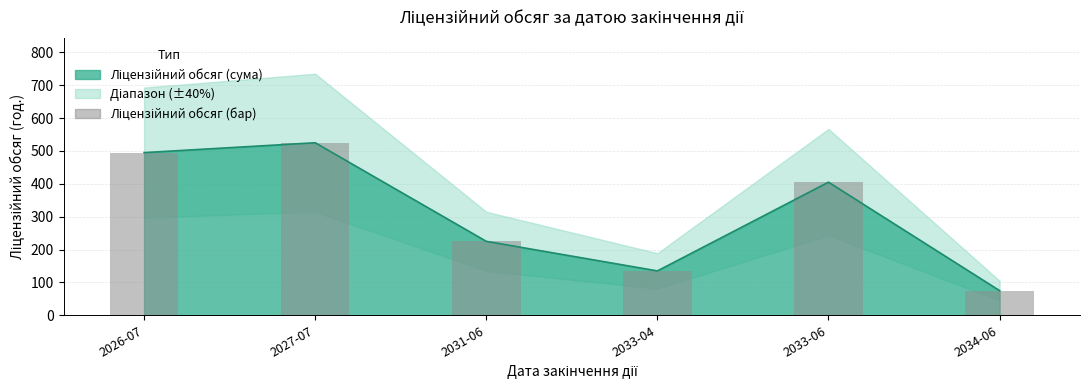

What is the average value?

310